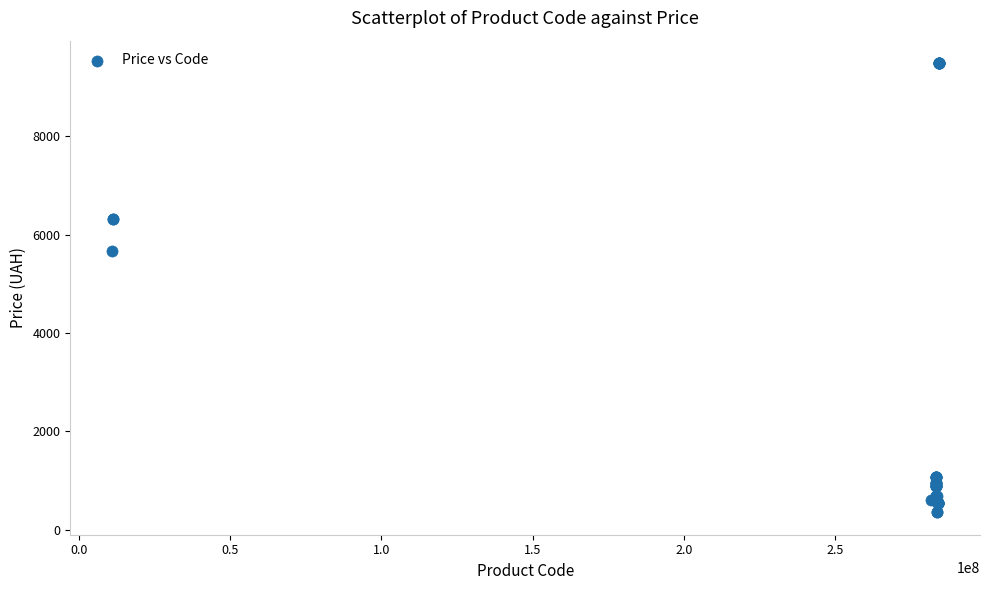

What Y value in the scatter plot is closest to 4919?

5673.8